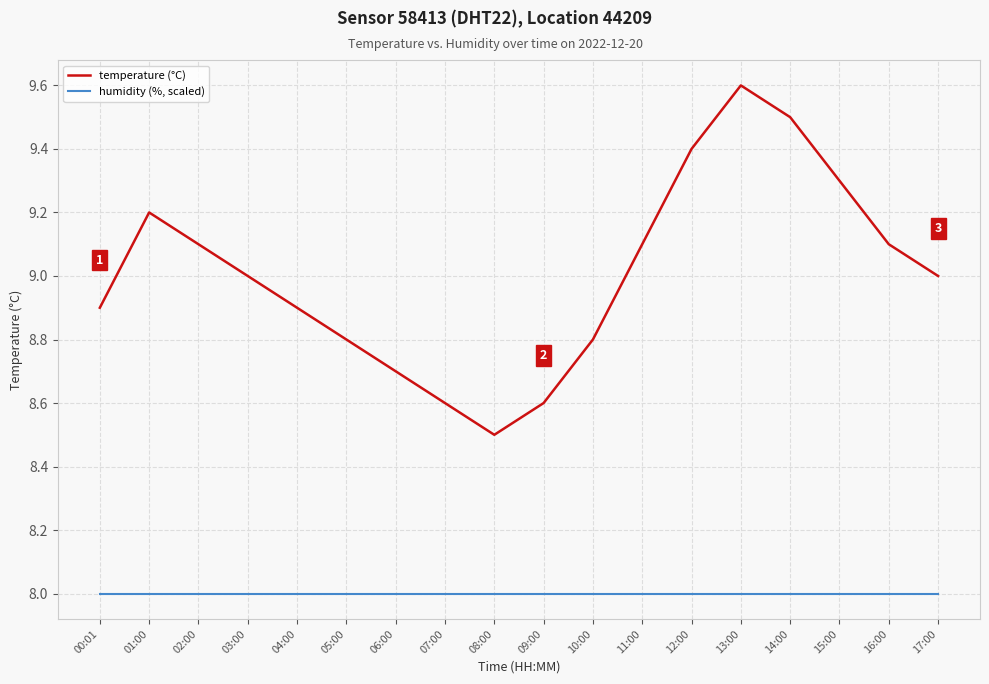

Which series has the widest spread of values?

temperature (°C)